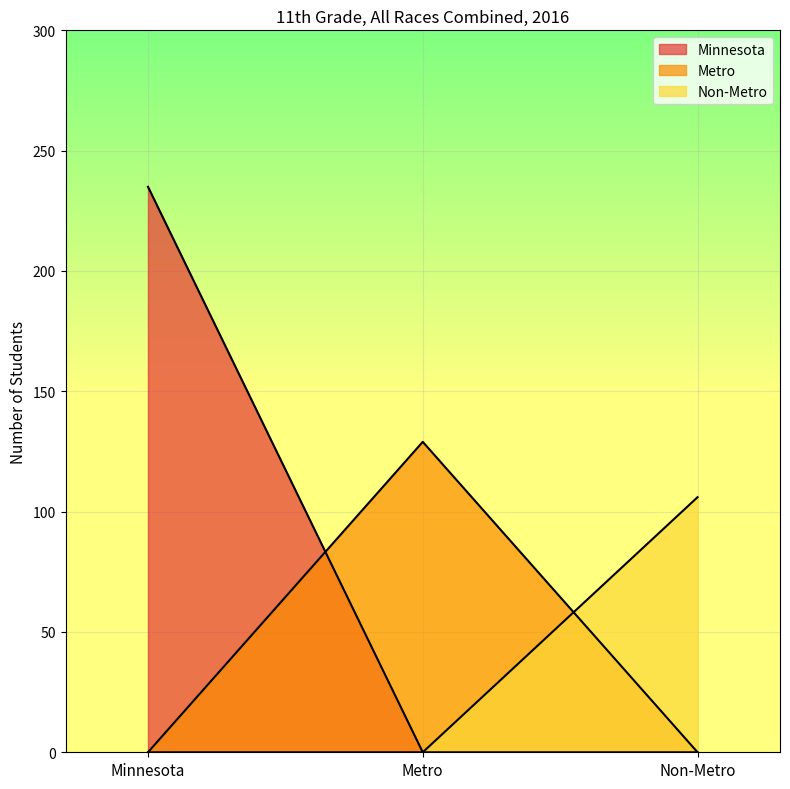

What is the greatest value displayed?

235.0